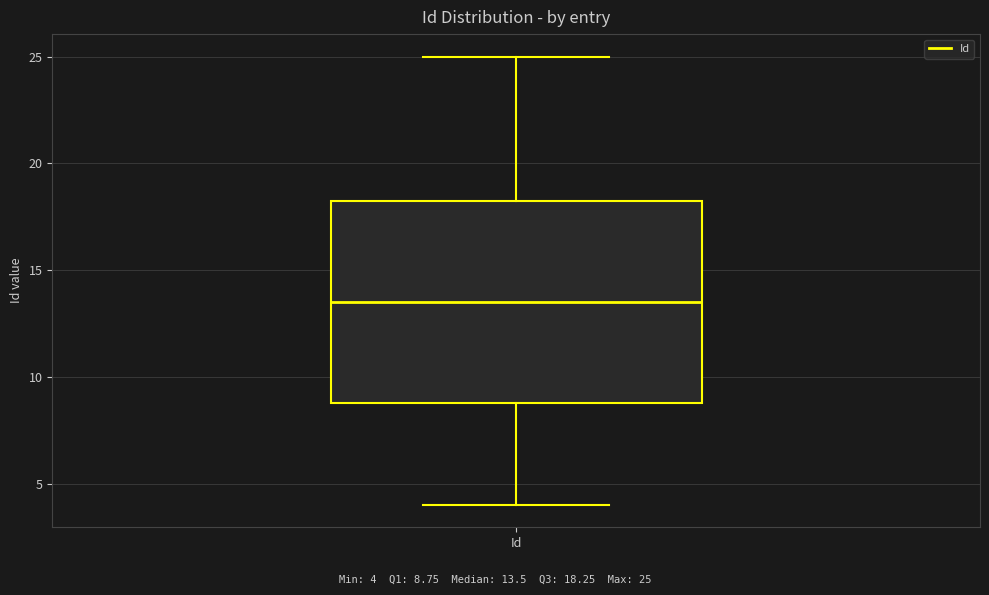

Read this box plot against the y-axis: the position of the median line, the range covered by the box, and the ends of both whiskers. The values are not printed on the chart, so give them approximately, as read against the axis.

median 13.5, box 9.0 to 18.5, whiskers 4.0 to 25.0